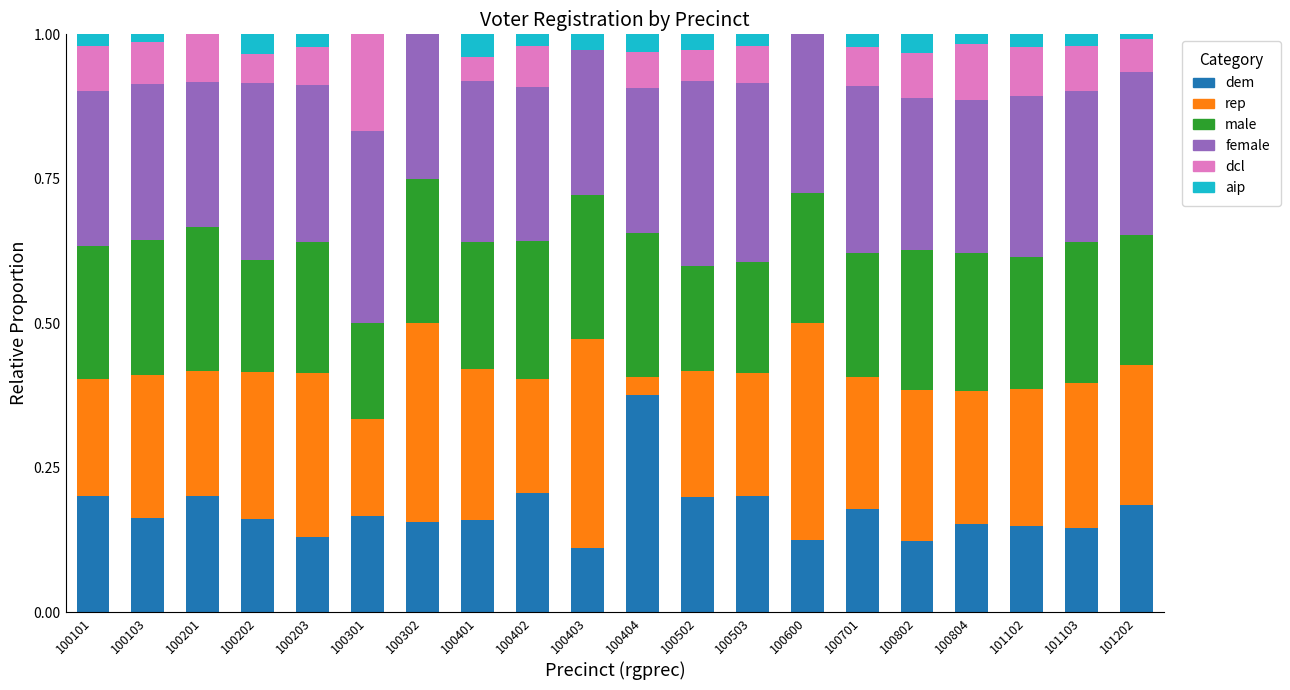

True or false: dem has a value of 0.1 at 100402.

False